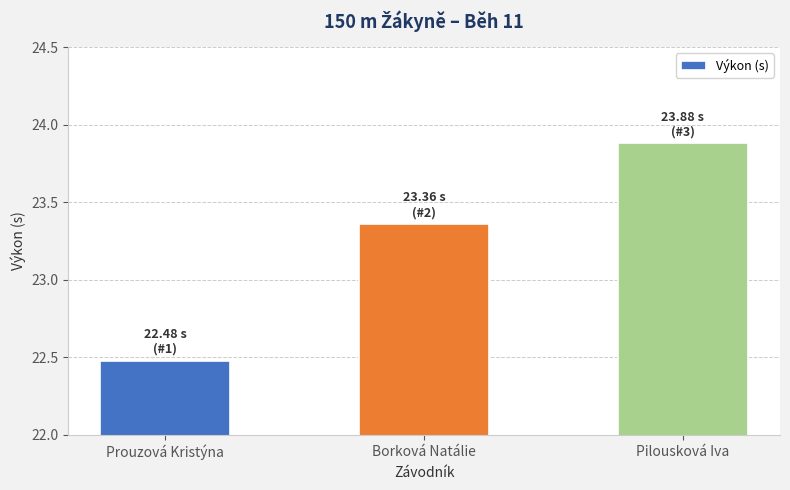

At which category does the chart reach its minimum across all series?

Prouzová Kristýna